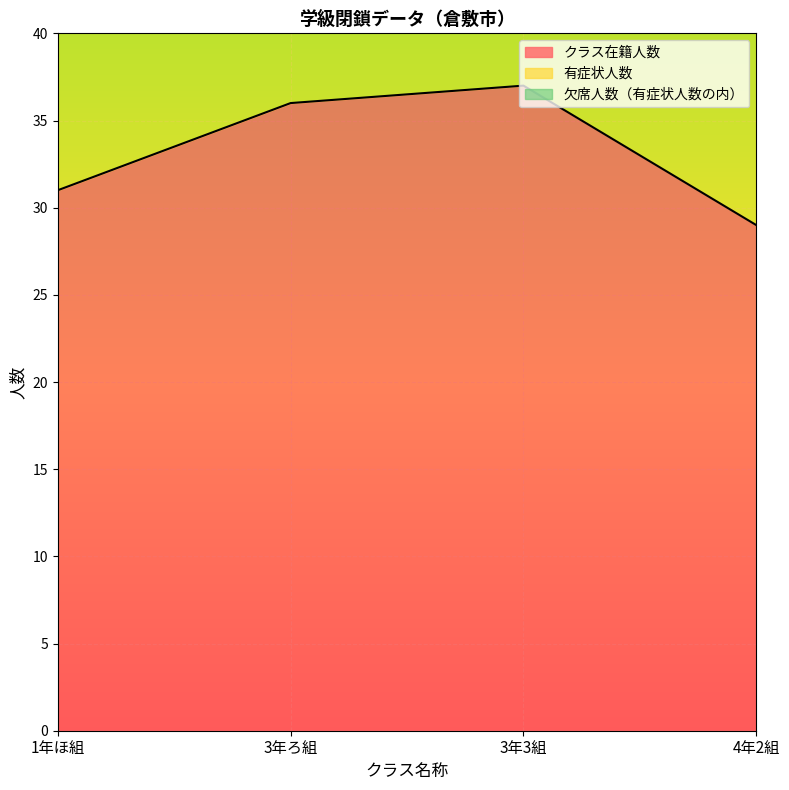

At which category is the sum across all series the highest?

3年3組